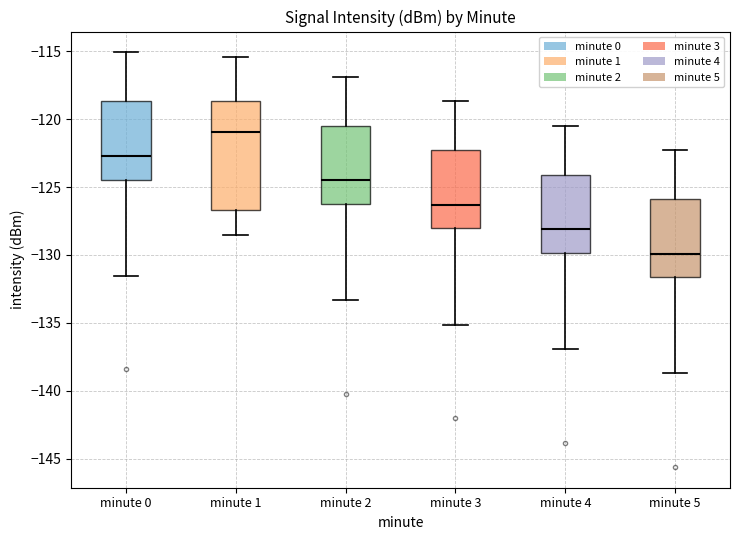

Comparing the boxes themselves (not the whiskers), which one is the tallest?

minute 1